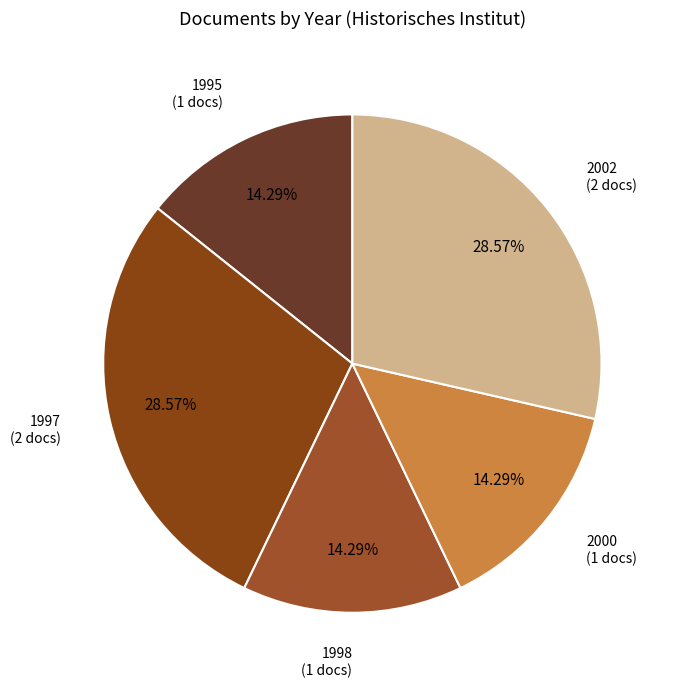

Do 2000 and 1997 together represent more than half of the pie?

No